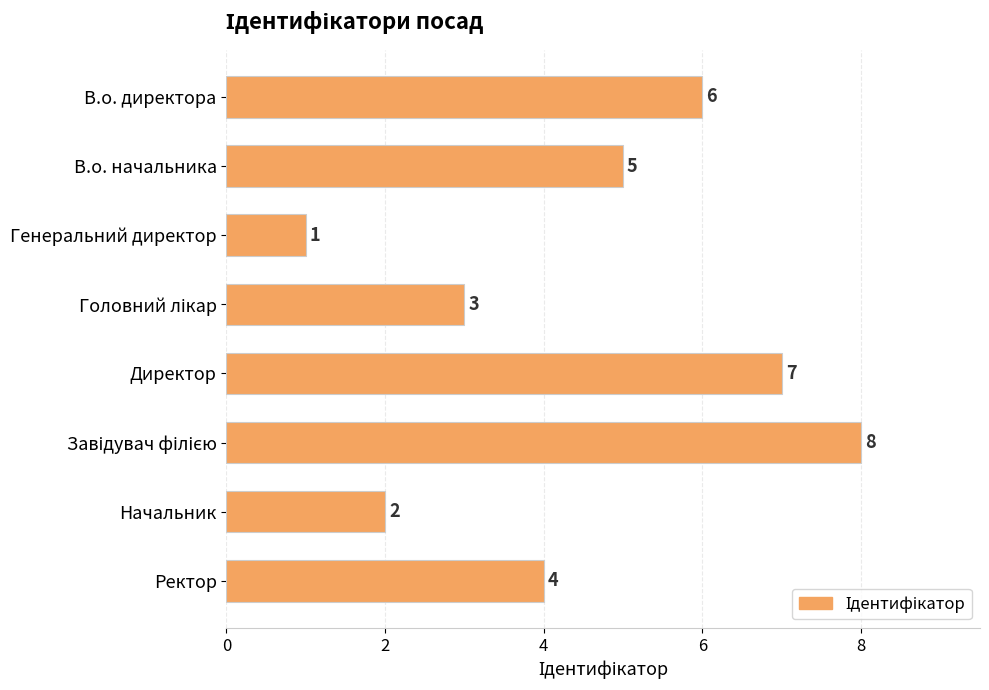

How many values are between 3 and 7?

5